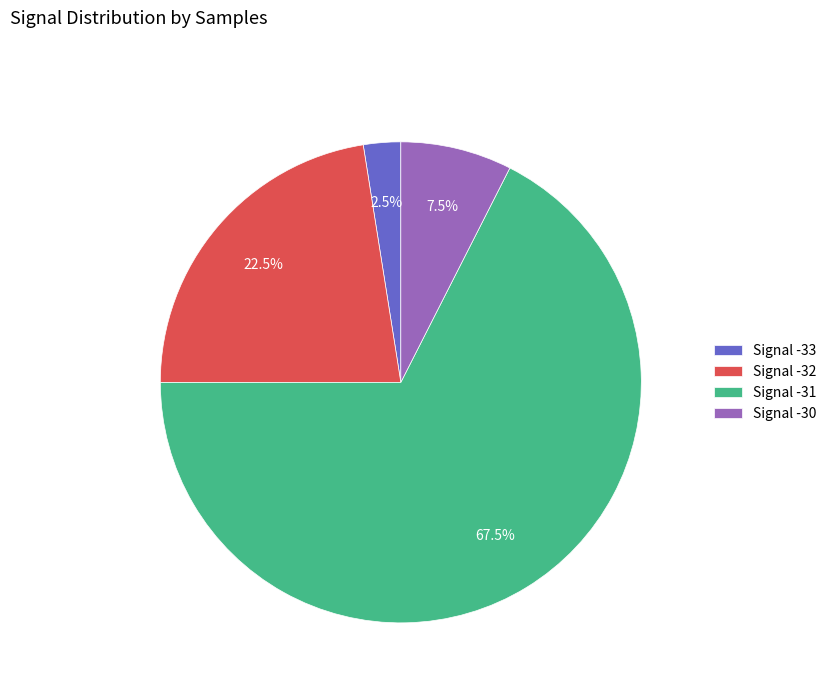

To the nearest percent, what is the average slice percentage?

25%